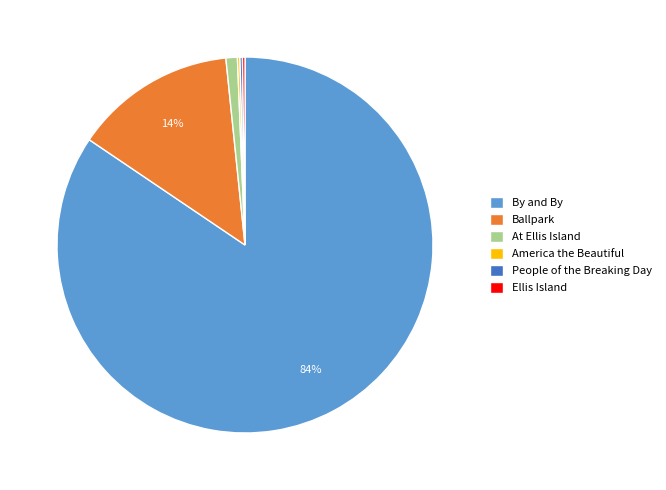

Which slice represents more than half of the pie?

By and By